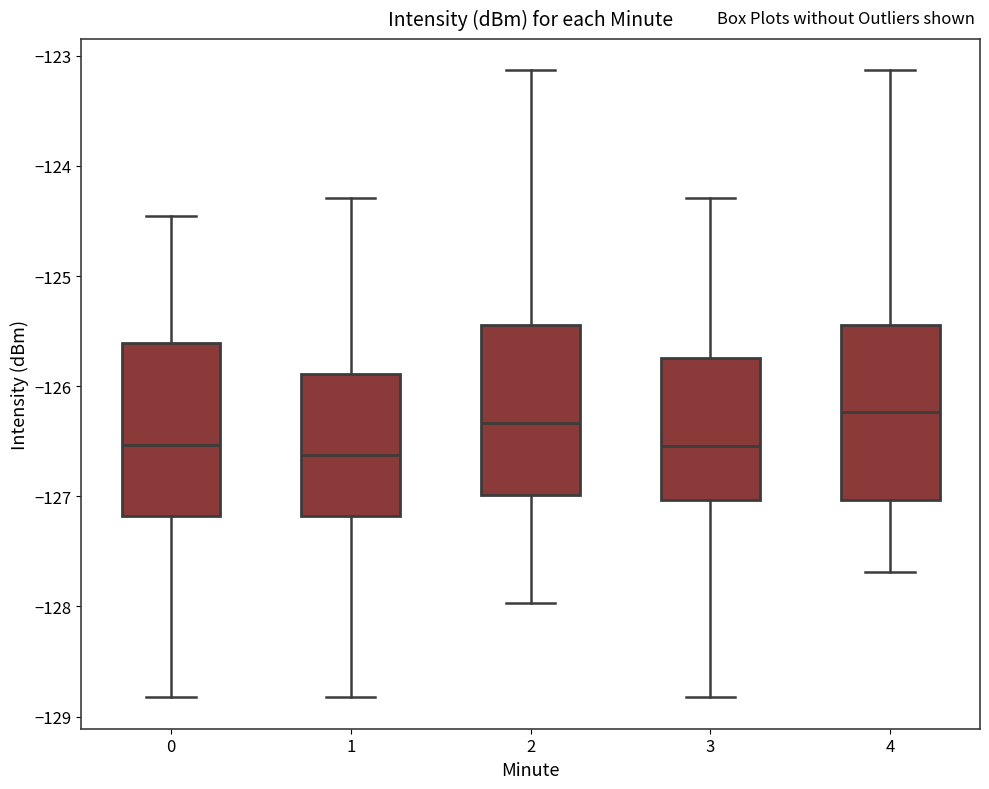

Reading left to right, transcribe this box plot: for each box, give where its median line is, the range the box spans, and where its two whiskers end, as read against the y-axis. The values are not printed on the chart, so give them approximately, as read against the axis.

0: median -126.5, box -127.2 to -125.6, whiskers -128.8 to -124.5
1: median -126.6, box -127.2 to -125.9, whiskers -128.8 to -124.3
2: median -126.3, box -127.0 to -125.4, whiskers -128.0 to -123.1
3: median -126.5, box -127.0 to -125.7, whiskers -128.8 to -124.3
4: median -126.2, box -127.0 to -125.4, whiskers -127.7 to -123.1